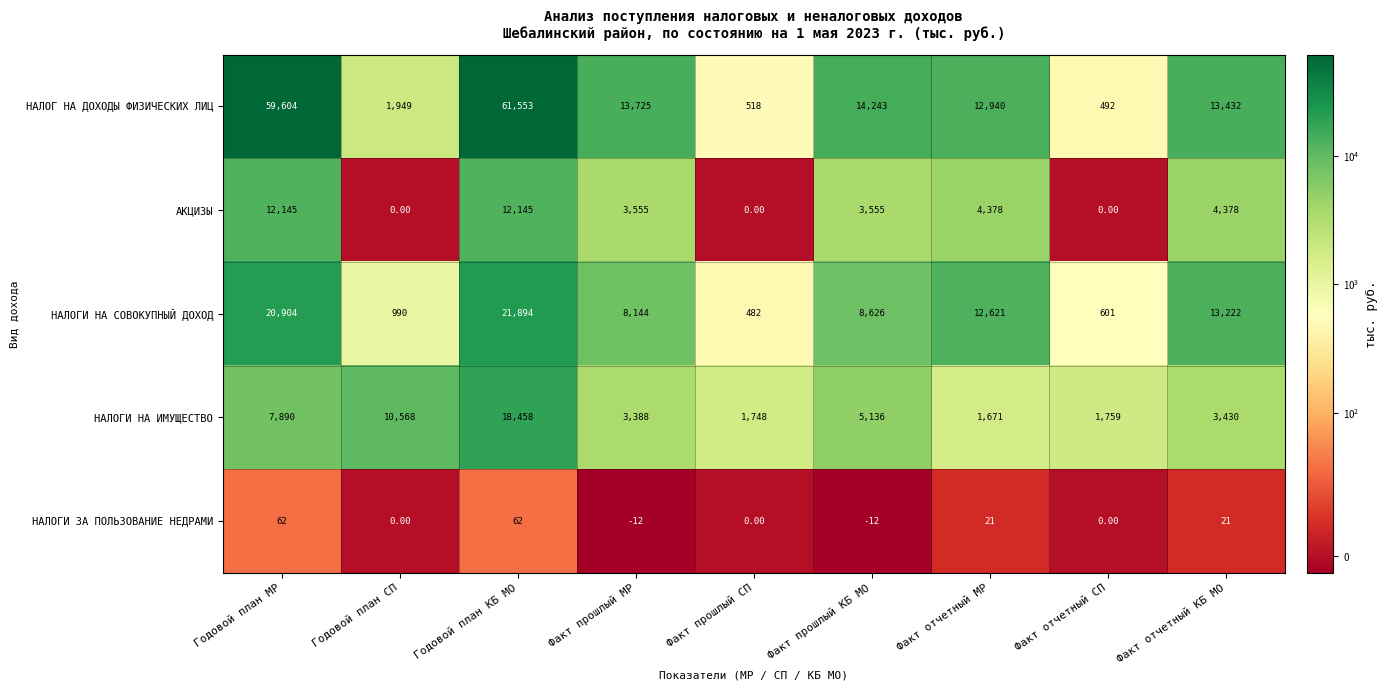

What is the difference between the НАЛОГИ НА СОВОКУПНЫЙ ДОХОД values at Факт прошлый МР and Годовой план КБ МО?

13750